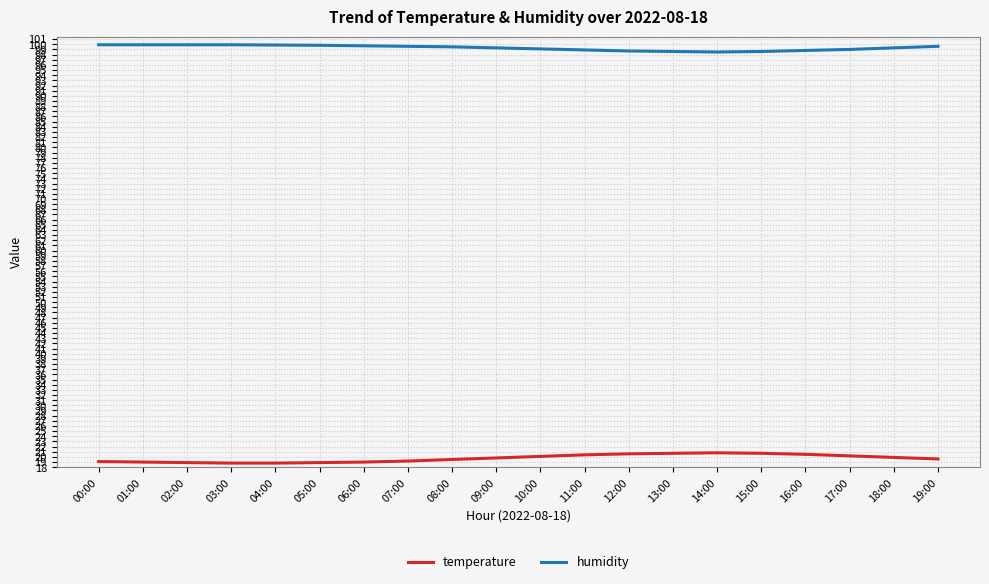

What is the total value across all series at 19:00?

119.2